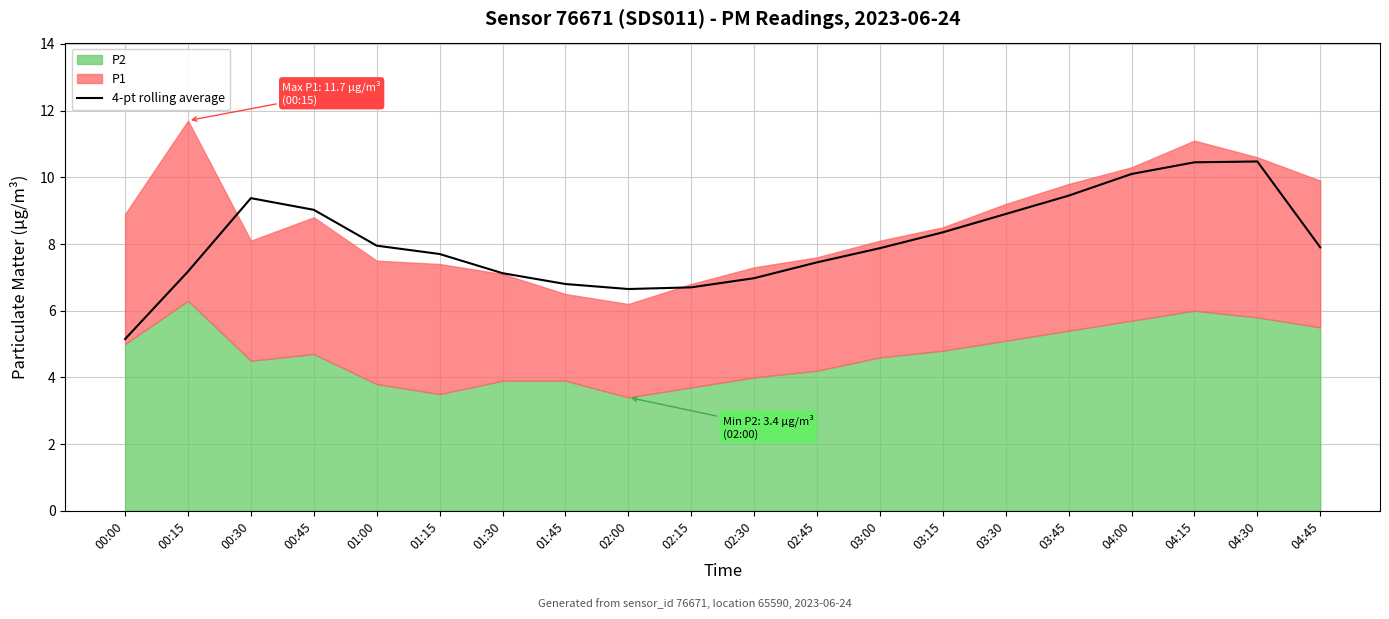

Is it true that 4-pt rolling average equals 2.6 at 00:00?

False